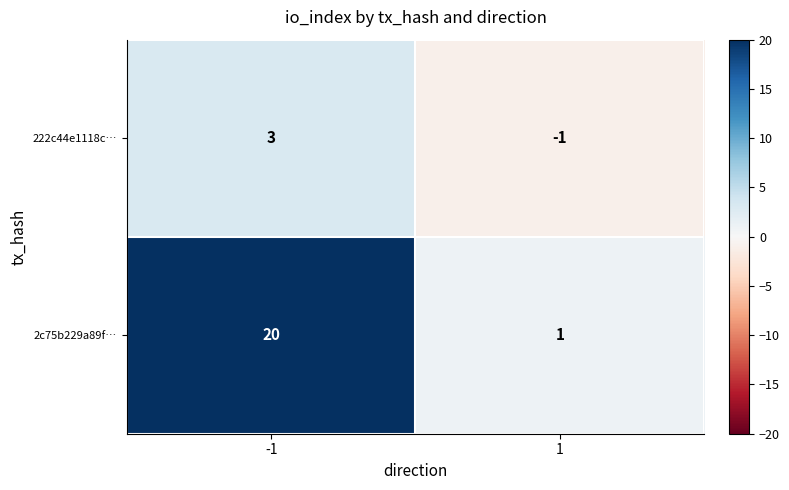

What is the difference between the 222c44e1118c… values at -1 and 1?

4